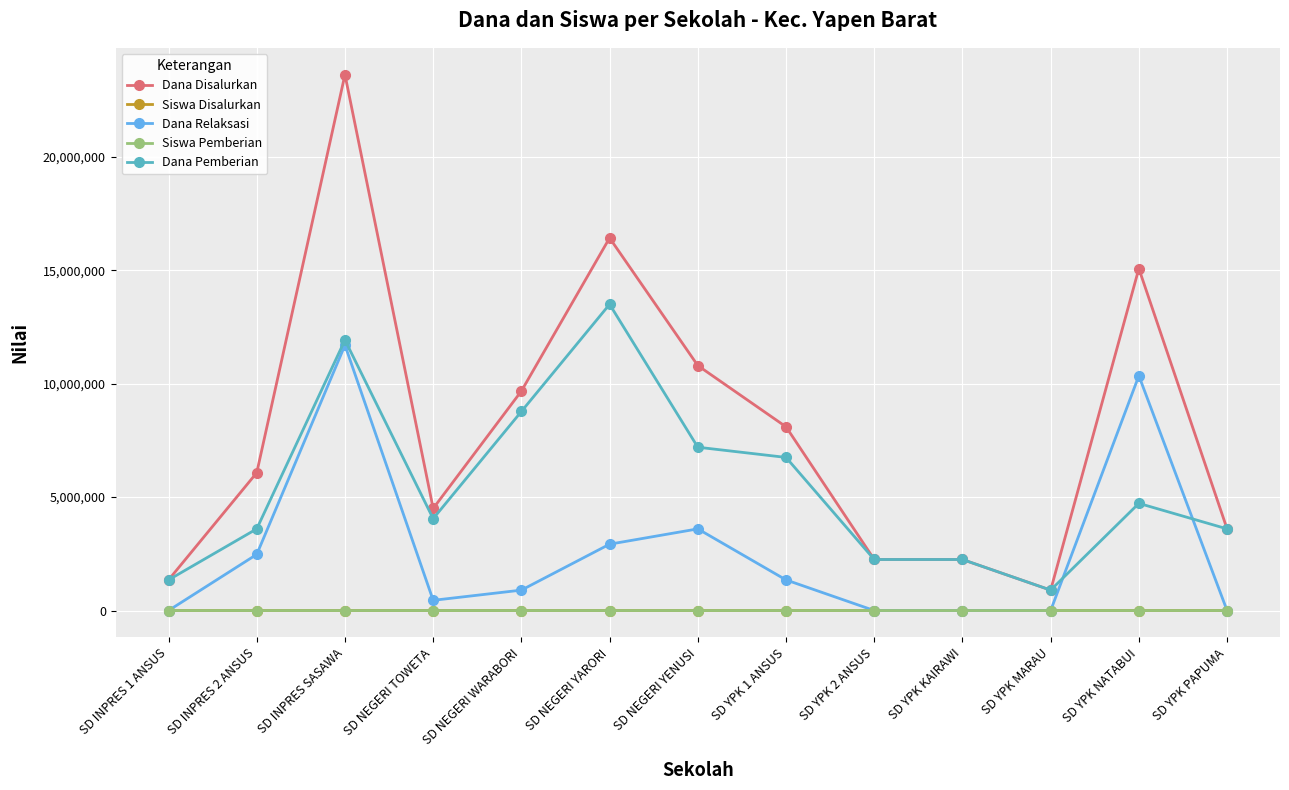

True or false: Dana Pemberian and Siswa Disalurkan cross at least once.

False